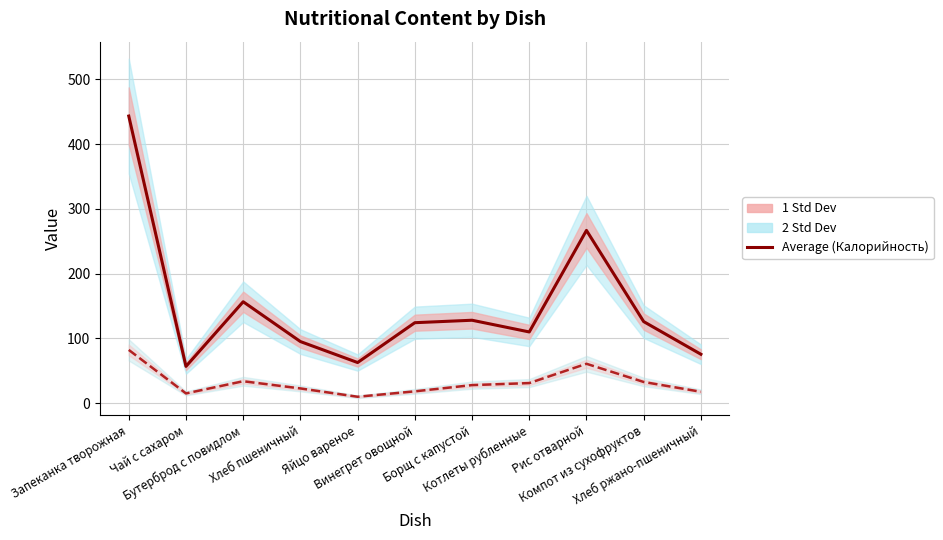

How many interior local valleys does the Калорийность (avg) series have?

3